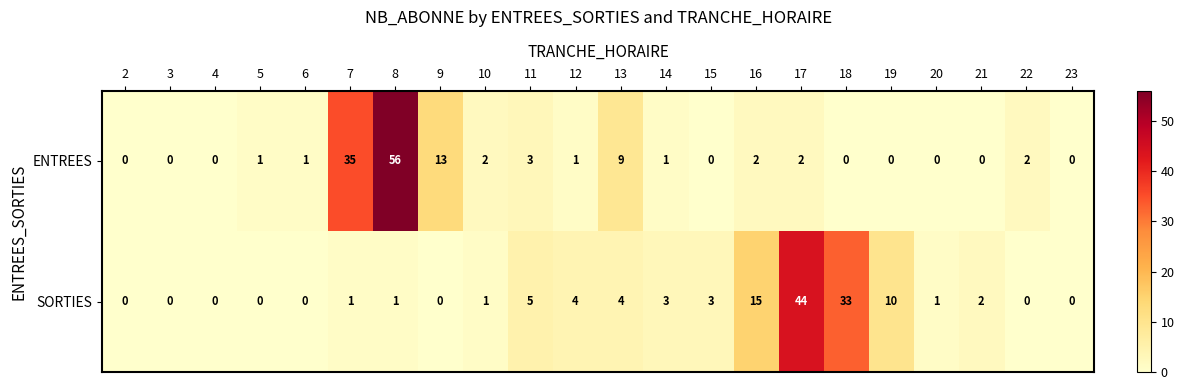

The ENTREES series shows 1 at 14. True or false?

True